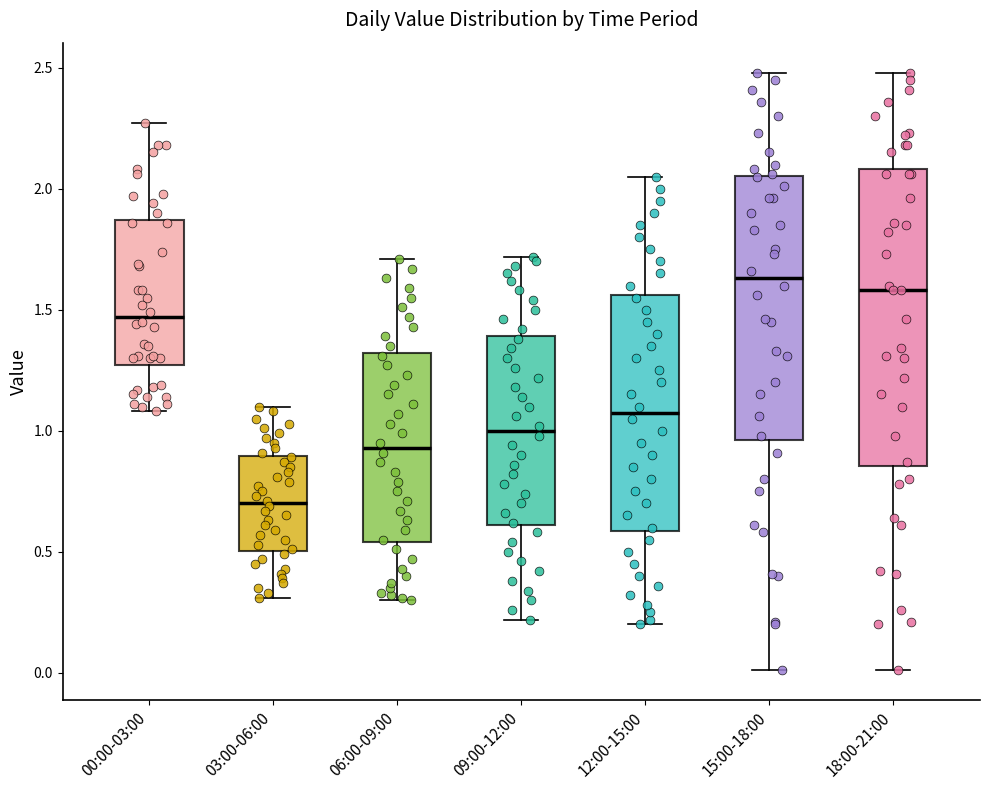

Which box has the lowest median line?

03:00-06:00